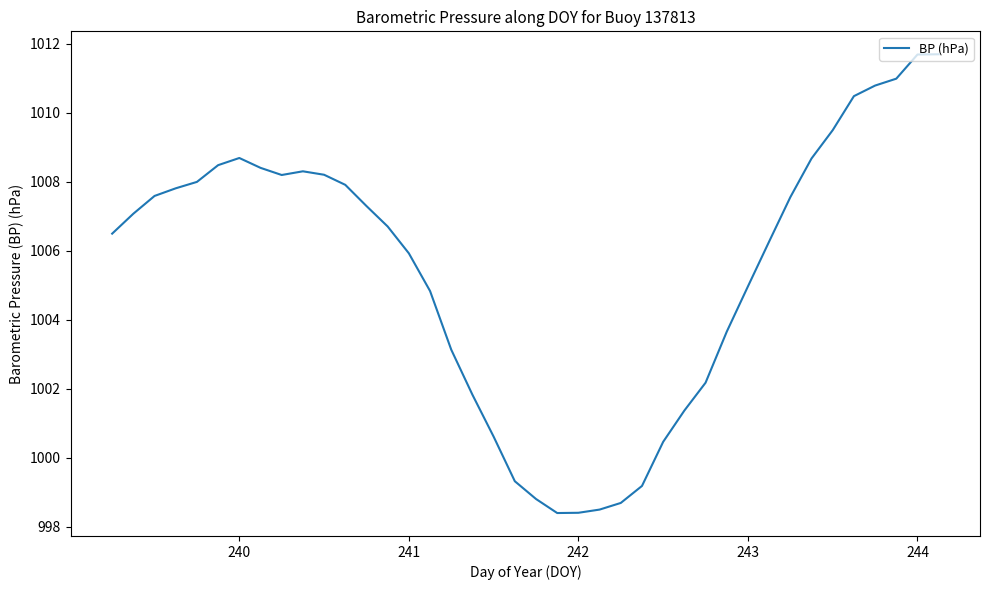

What is the difference between the maximum and minimum values?

13.3